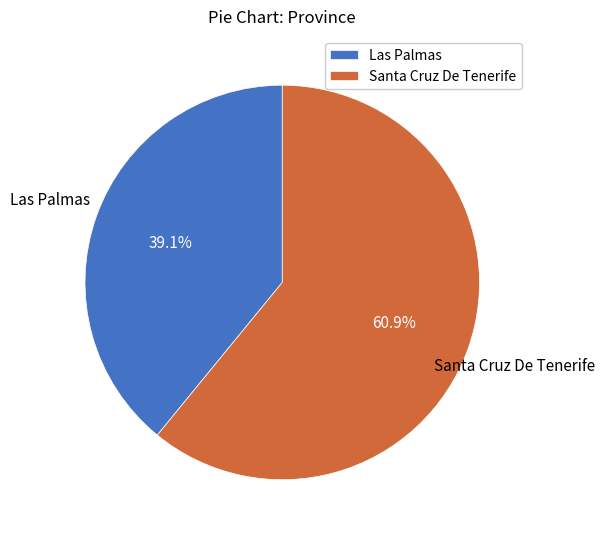

Count the number of slices in the pie.

2